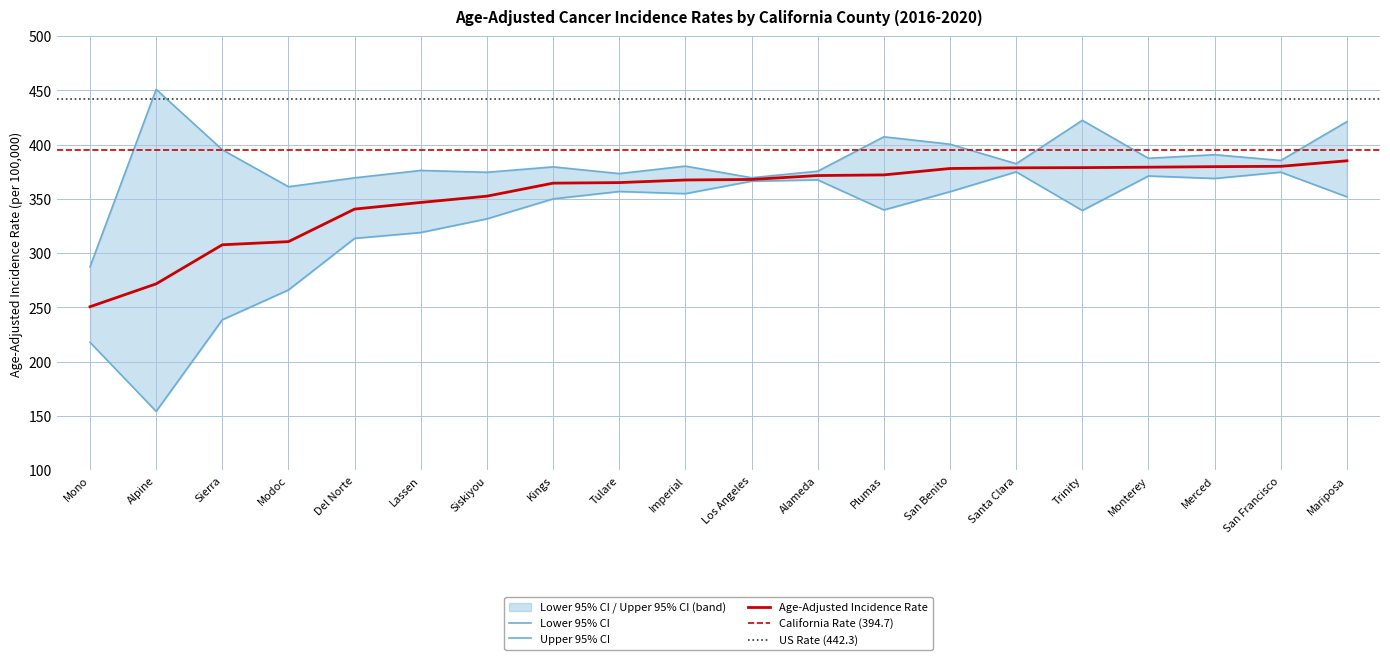

Reading left to right, extract all data points from this chart.

Age-Adjusted Incidence Rate: 250.6	271.7	307.7	310.6	340.6	346.7	352.5	364.5	365.0	367.4	367.9	371.5	372.1	378.0	378.6	378.8	379.2	379.7	380.0	385.1
Lower 95% CI: 217.8	154.2	238.6	266.1	313.6	319.0	331.6	350.0	356.8	354.8	366.3	367.5	339.8	356.6	374.9	339.3	371.1	368.8	374.6	351.9
Upper 95% CI: 287.4	450.9	395.3	361.2	369.4	376.2	374.5	379.5	373.3	380.2	369.5	375.5	407.2	400.4	382.4	422.4	387.4	390.7	385.4	421.2